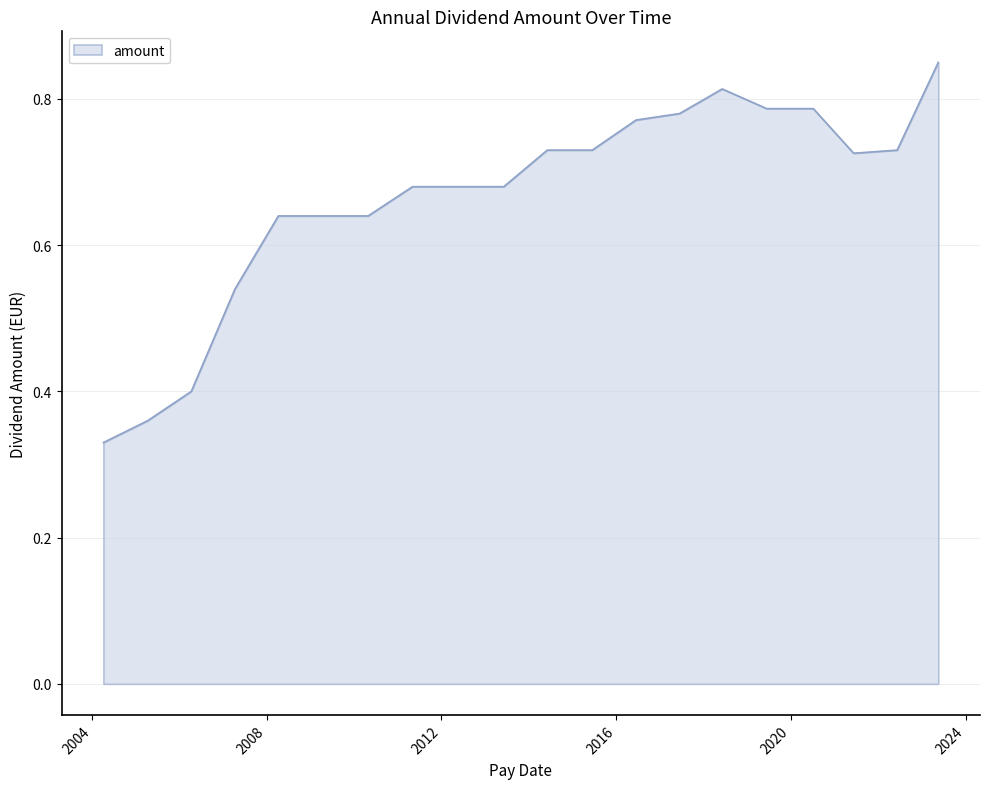

At which category does the data reach its first local peak?

2018-06-06